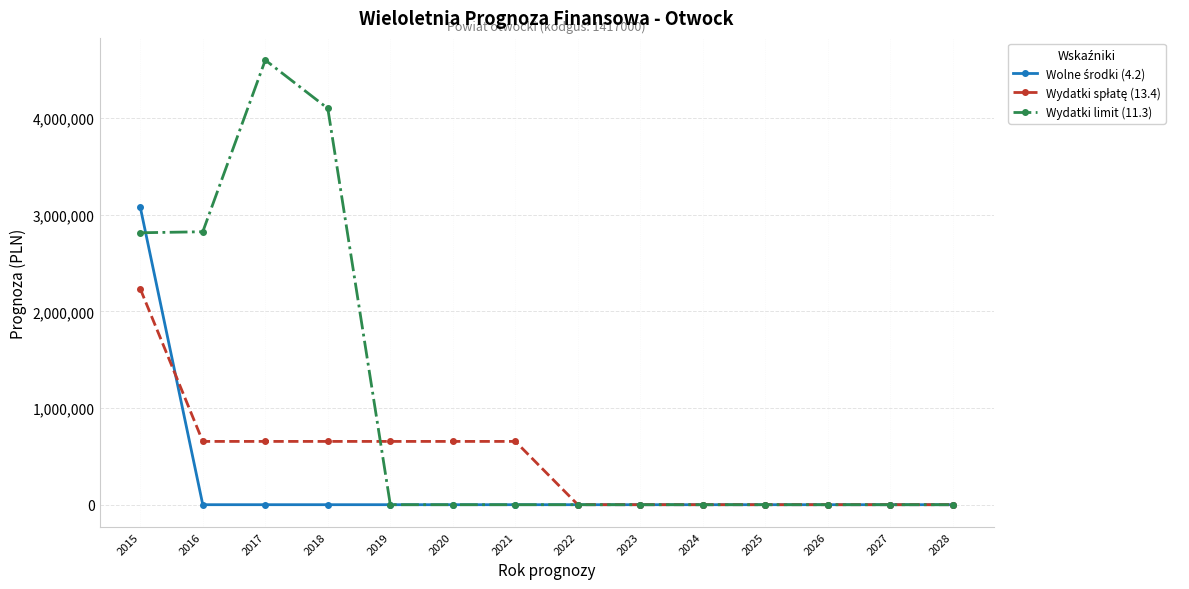

What is the maximum value shown in the chart?

4600000